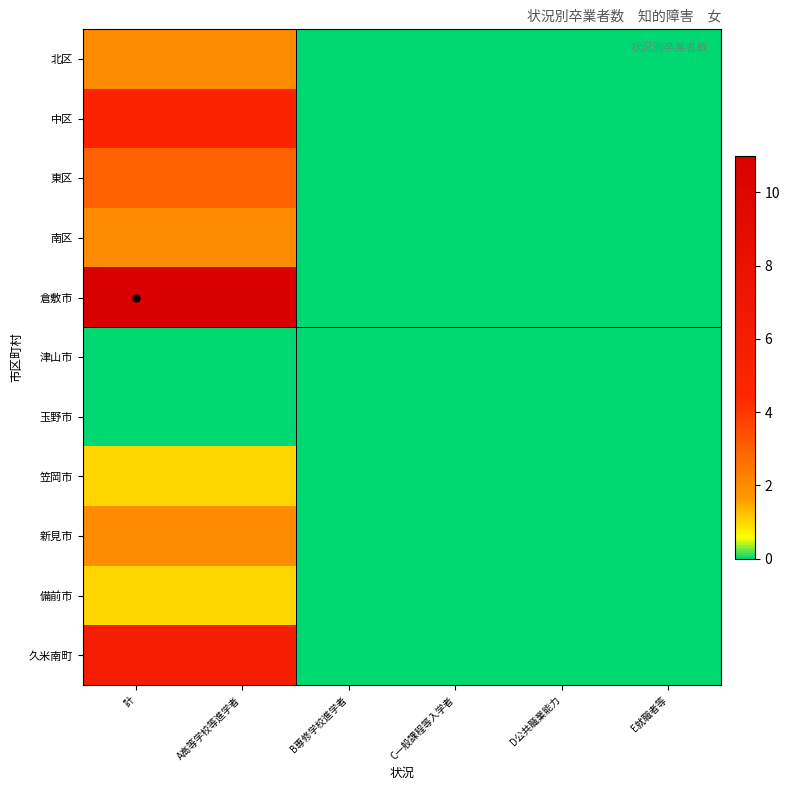

Between B専修学校進学者 and E就職者等, which is larger?

B専修学校進学者